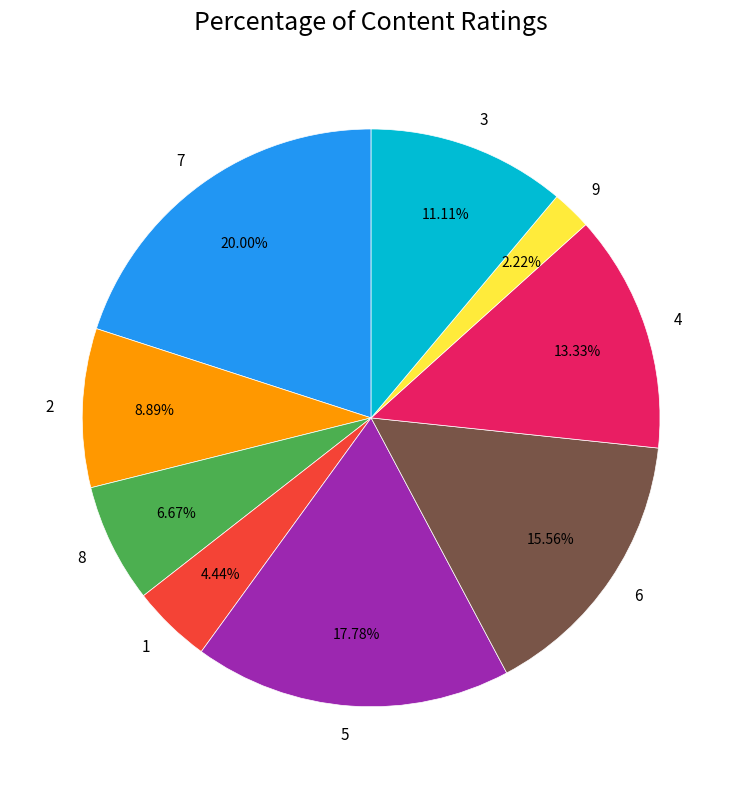

To the nearest percent, what percentage of the pie is 6?

16%